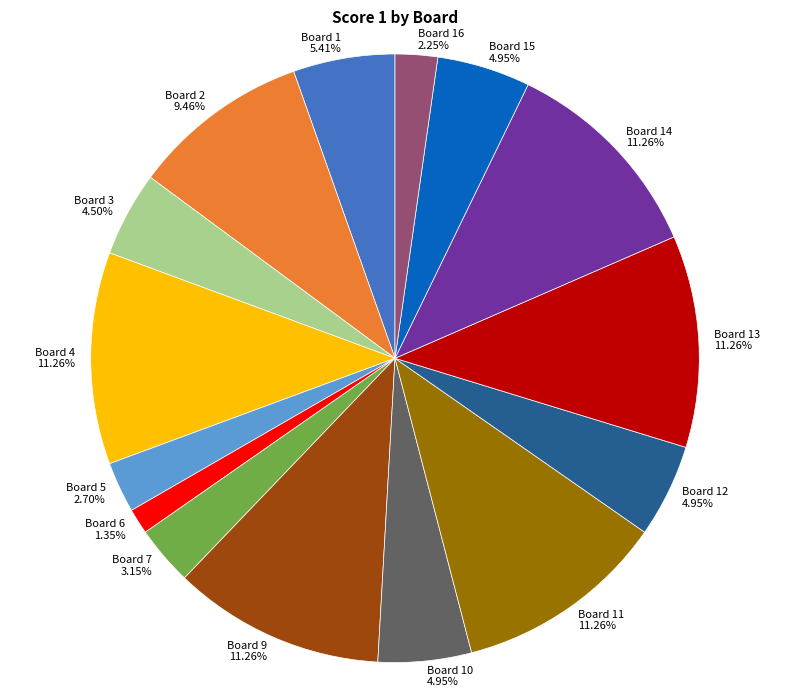

Is the sum of Board 5 2.70% and Board 2 9.46% greater than half?

No